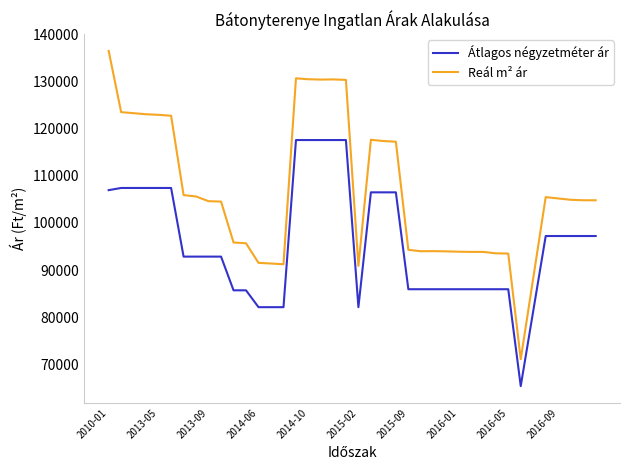

What is the average value of the Átlagos négyzetméter ár series?

95725